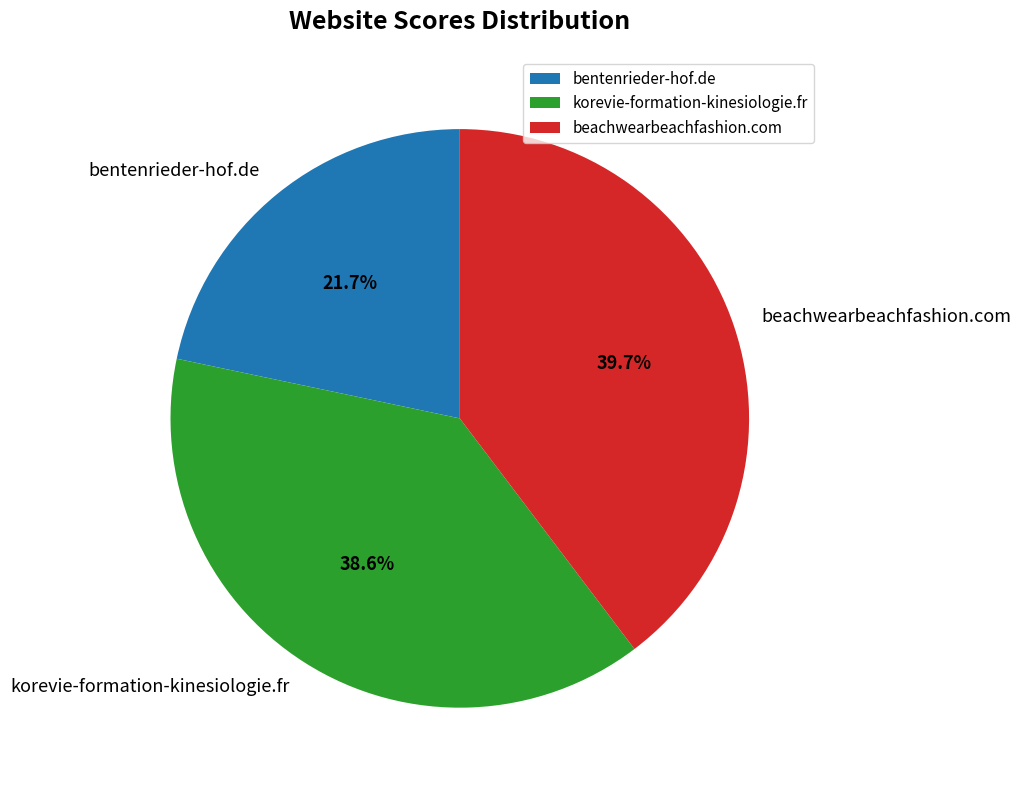

How many slices are in this pie chart?

3